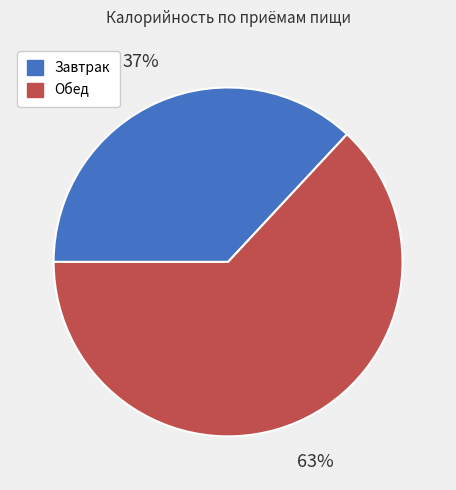

Between Завтрак and Обед, which is larger?

Обед